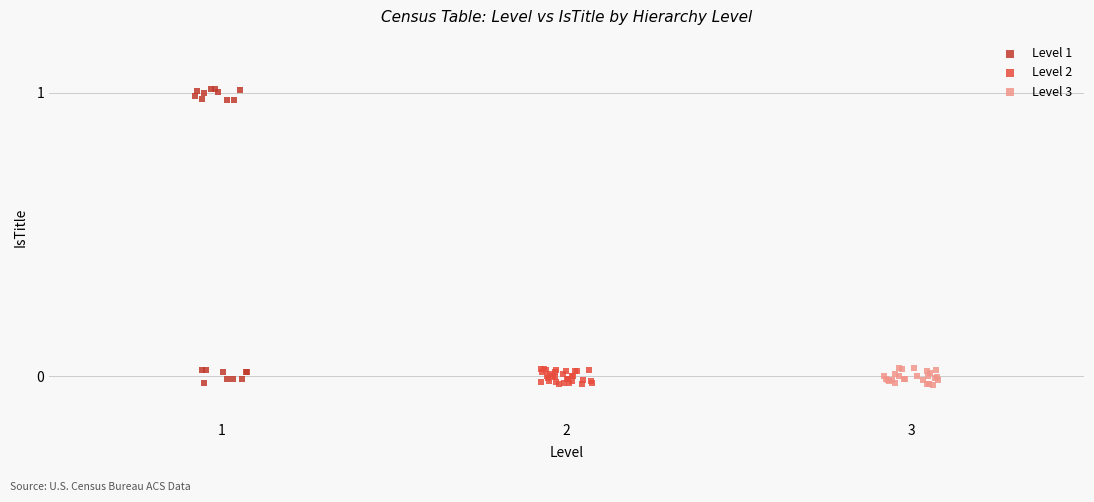

Which series has the largest Y range (max minus min)?

Level 1